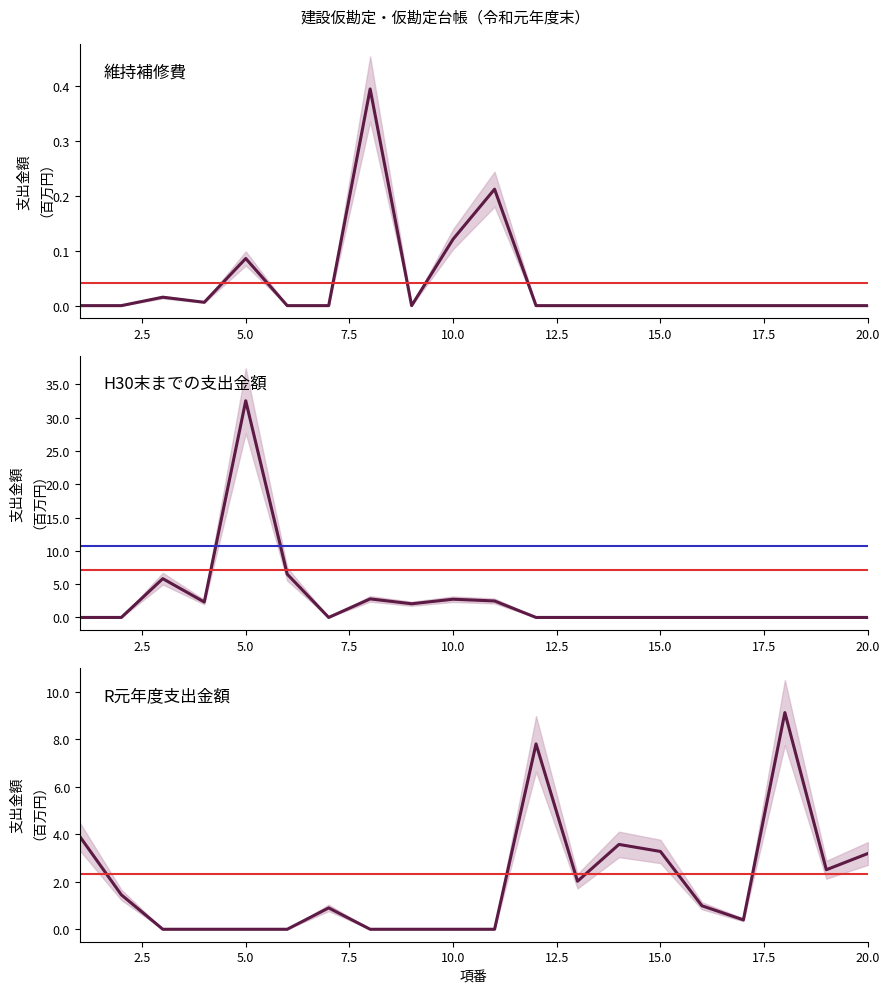

Reading left to right, what are all the values shown in this chart?

維持補修費: 1=0.0	2=0.0	3=0.0	4=0.0	5=0.1	6=0.0	7=0.0	8=0.4	9=0.0	10=0.1	11=0.2	12=0.0	13=0.0	14=0.0	15=0.0	16=0.0	17=0.0	18=0.0	19=0.0	20=0.0
H30末までの支出金額: 1=0.0	2=0.0	3=5.8	4=2.3	5=32.5	6=6.5	7=0.0	8=2.8	9=2.1	10=2.7	11=2.5	12=0.0	13=0.0	14=0.0	15=0.0	16=0.0	17=0.0	18=0.0	19=0.0	20=0.0
R元年度支出金額: 1=3.9	2=1.5	3=0.0	4=0.0	5=0.0	6=0.0	7=0.9	8=0.0	9=0.0	10=0.0	11=0.0	12=7.8	13=2.0	14=3.6	15=3.3	16=1.0	17=0.4	18=9.1	19=2.5	20=3.2